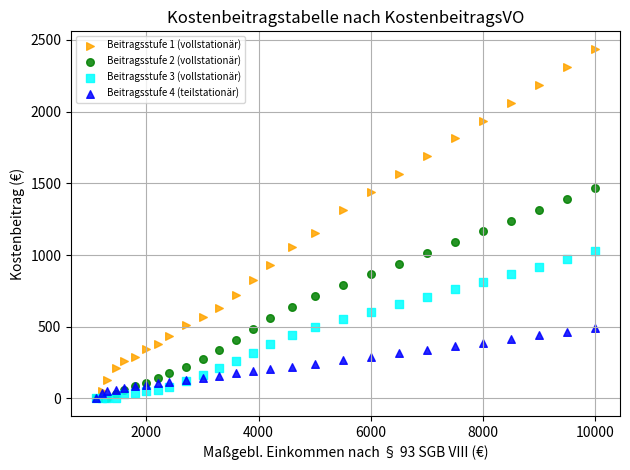

What are all the series names shown in the legend?

Beitragsstufe 1 (vollstationär), Beitragsstufe 2 (vollstationär), Beitragsstufe 3 (vollstationär), Beitragsstufe 4 (teilstationär)